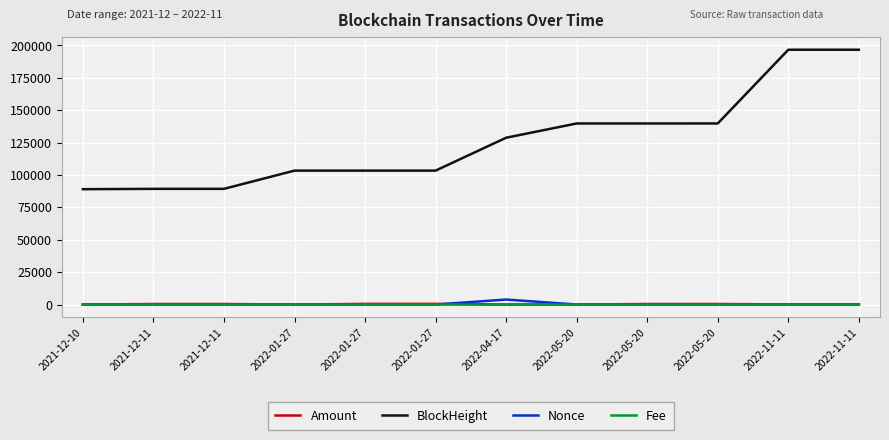

What are all the series names shown in the legend?

Amount, BlockHeight, Nonce, Fee